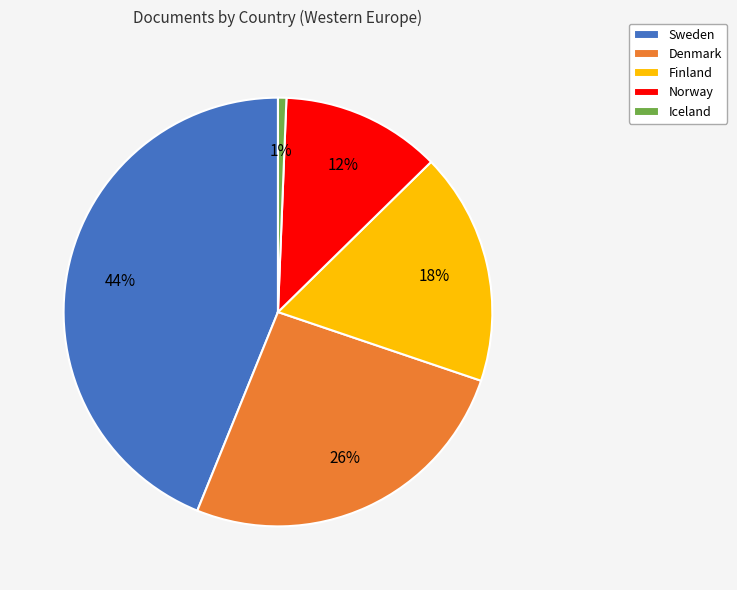

What is the smallest slice in the pie chart?

Iceland